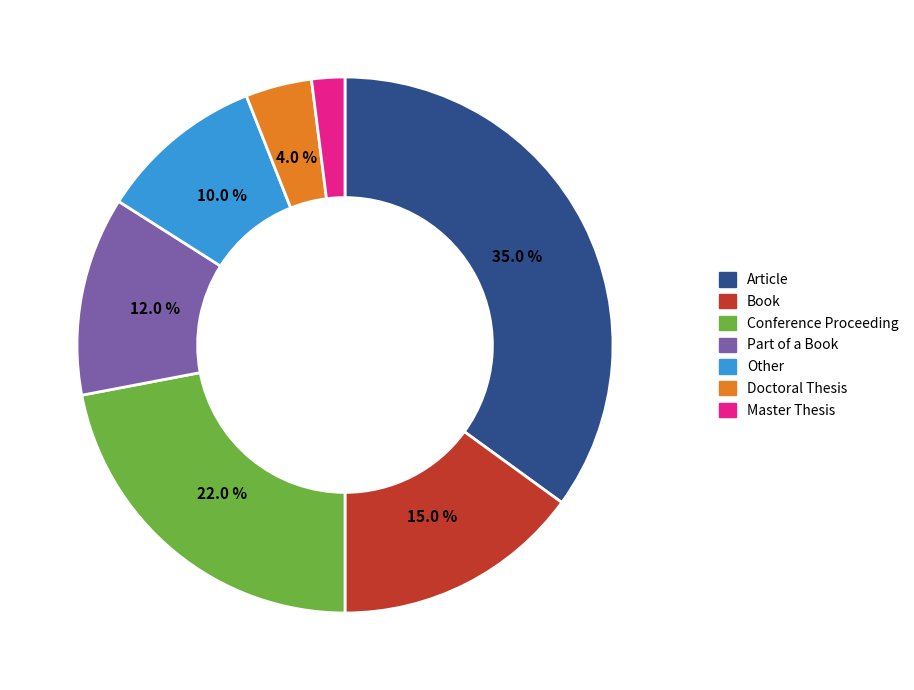

Which has a higher value, Other or Part of a Book?

Part of a Book